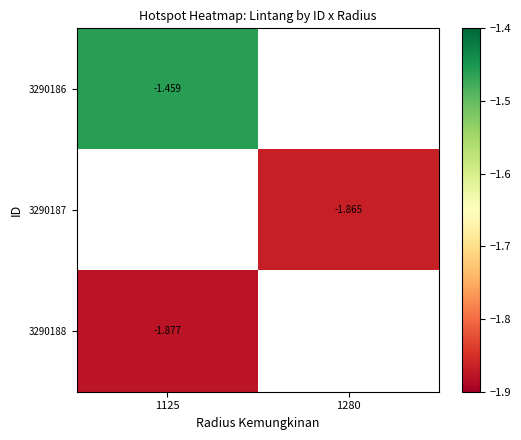

Is the value of 3290188 at 1125 greater than the value of 3290187 at 1280?

No